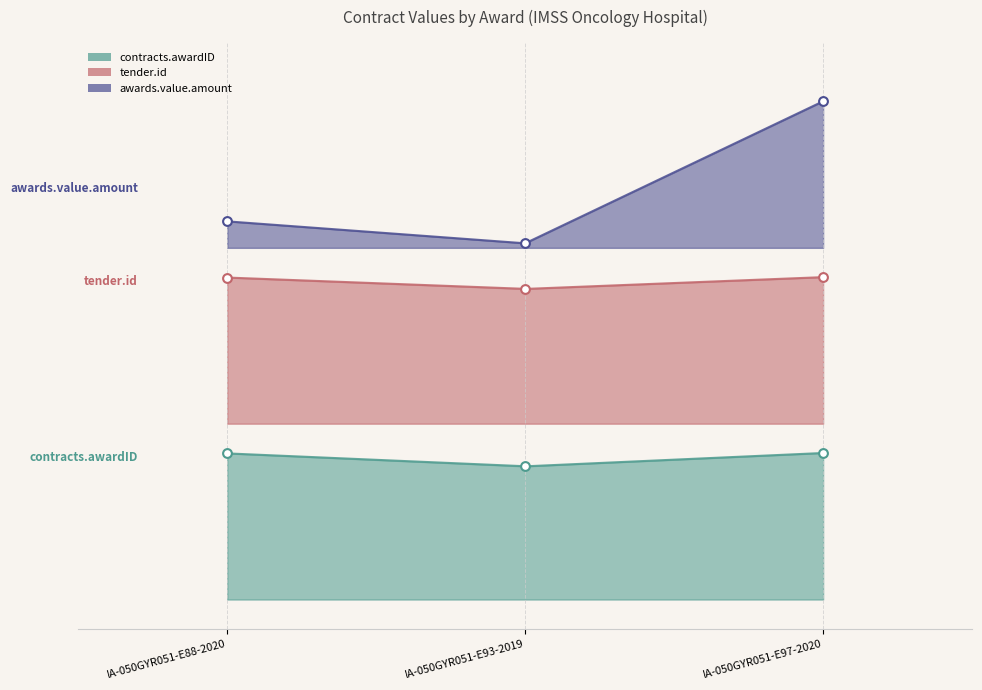

Which series reaches the maximum Y coordinate?

awards.value.amount